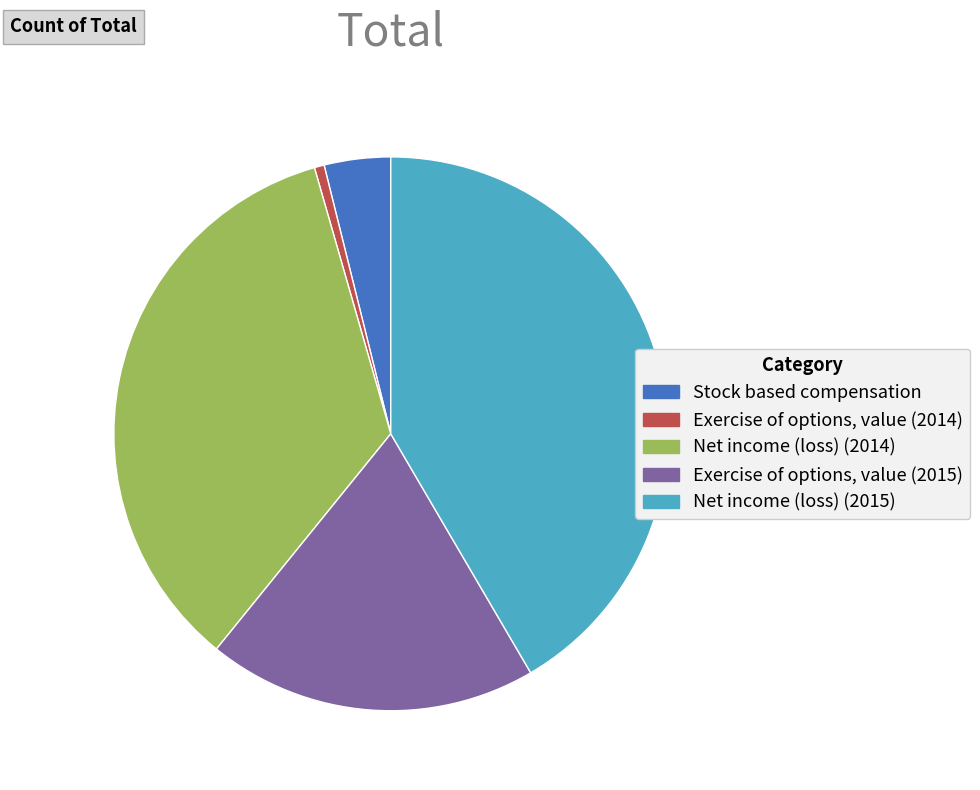

What is the largest slice in the pie chart?

Net income (loss) (2015)